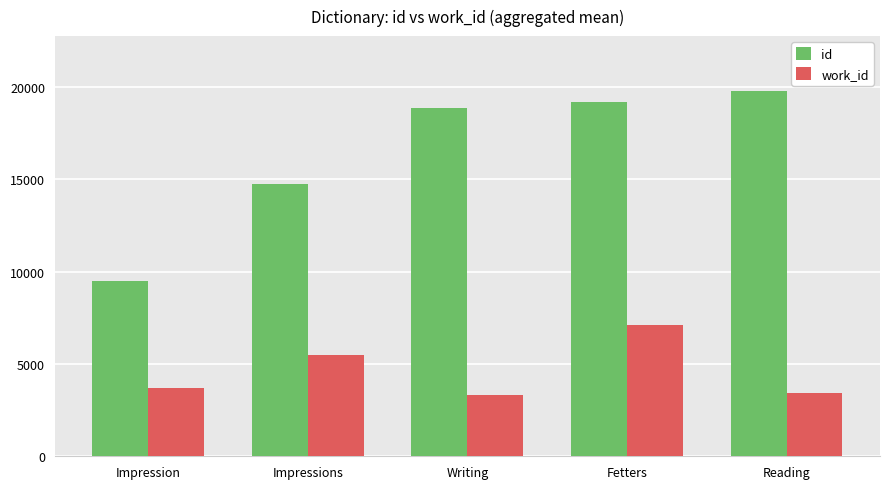

Is the value of work_id at Reading greater than the value of id at Fetters?

No